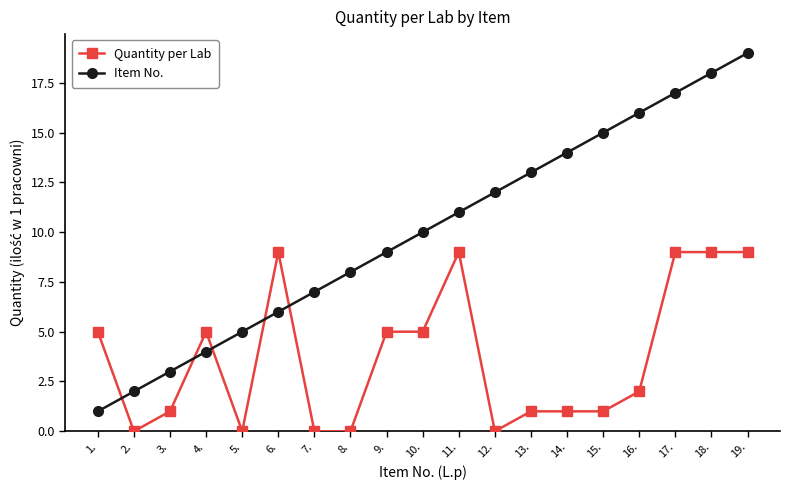

Read the Item No. value at 5..

5